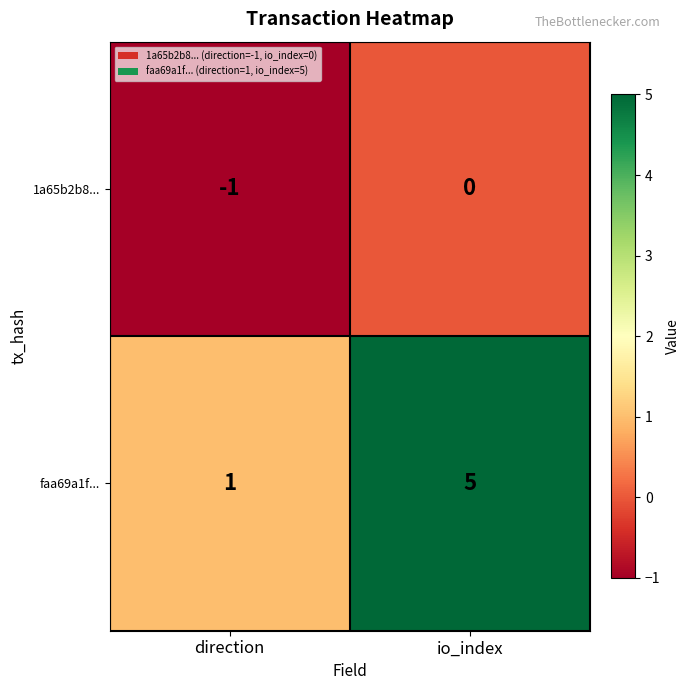

Which label corresponds to the largest value in the chart?

io_index